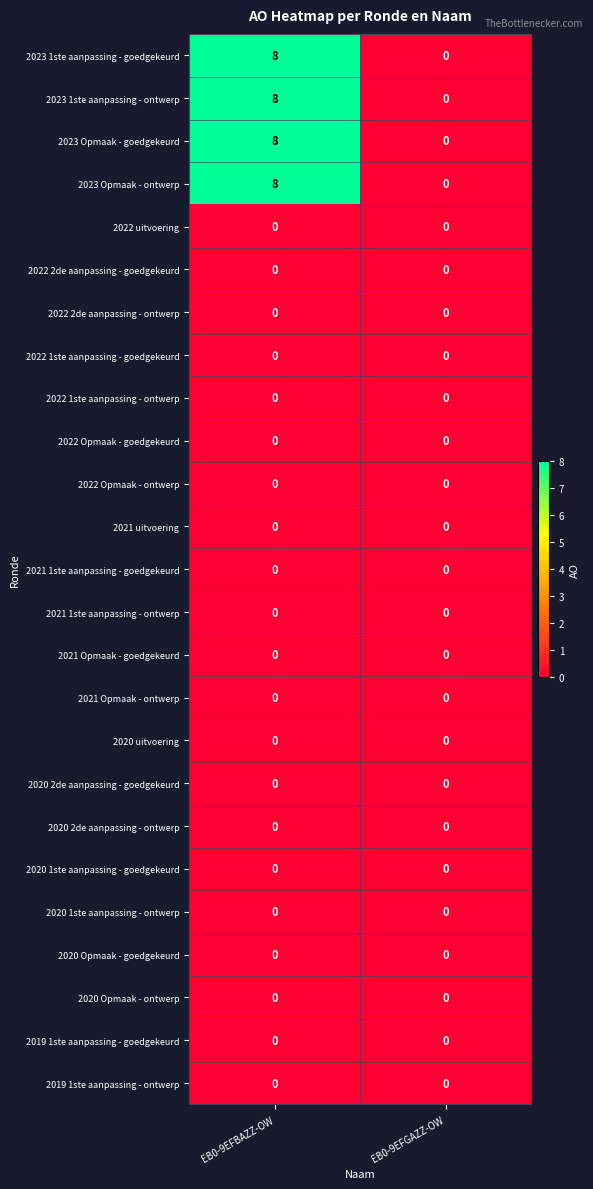

What is the maximum value for 2023 Opmaak - ontwerp?

8